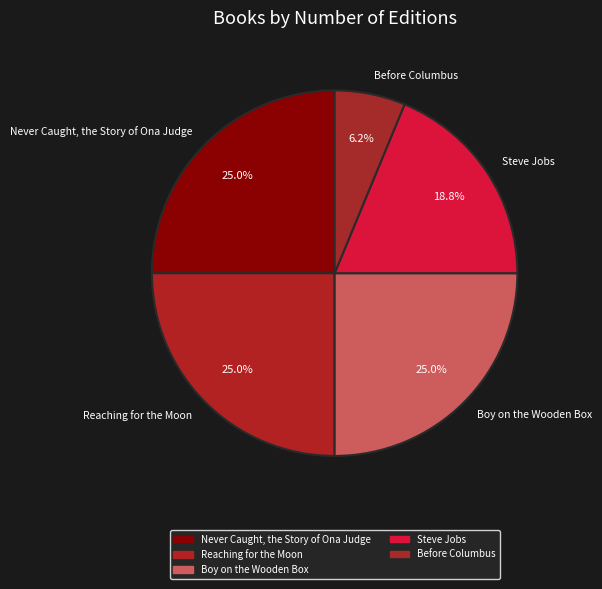

Combined, do Never Caught, the Story of Ona Judge and Before Columbus account for over 50%?

No